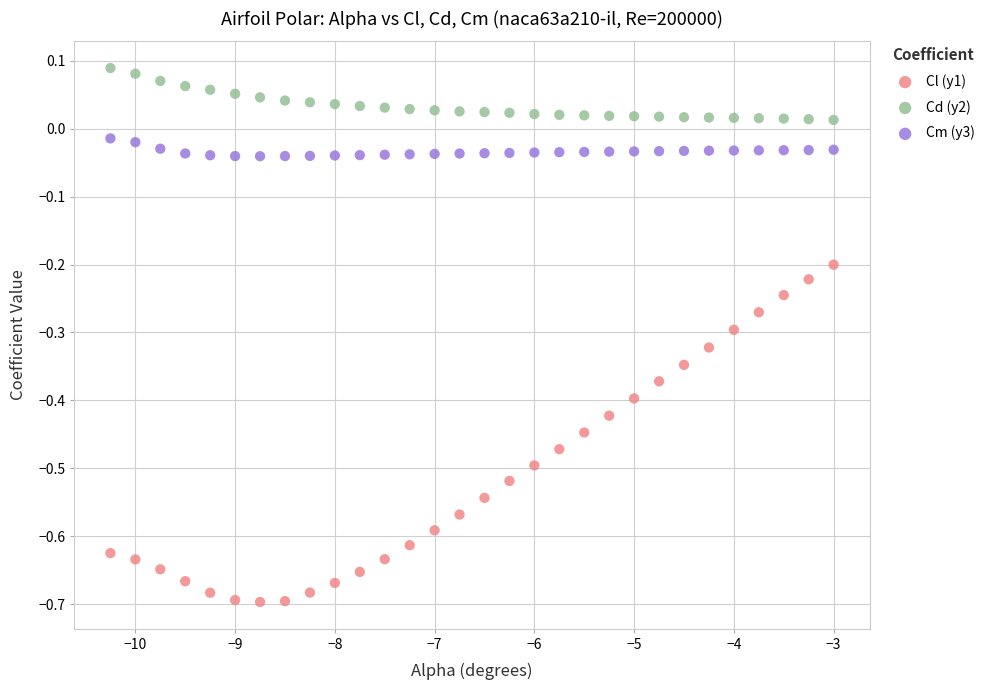

Which series has the widest spread of Y values?

Cl (y1)